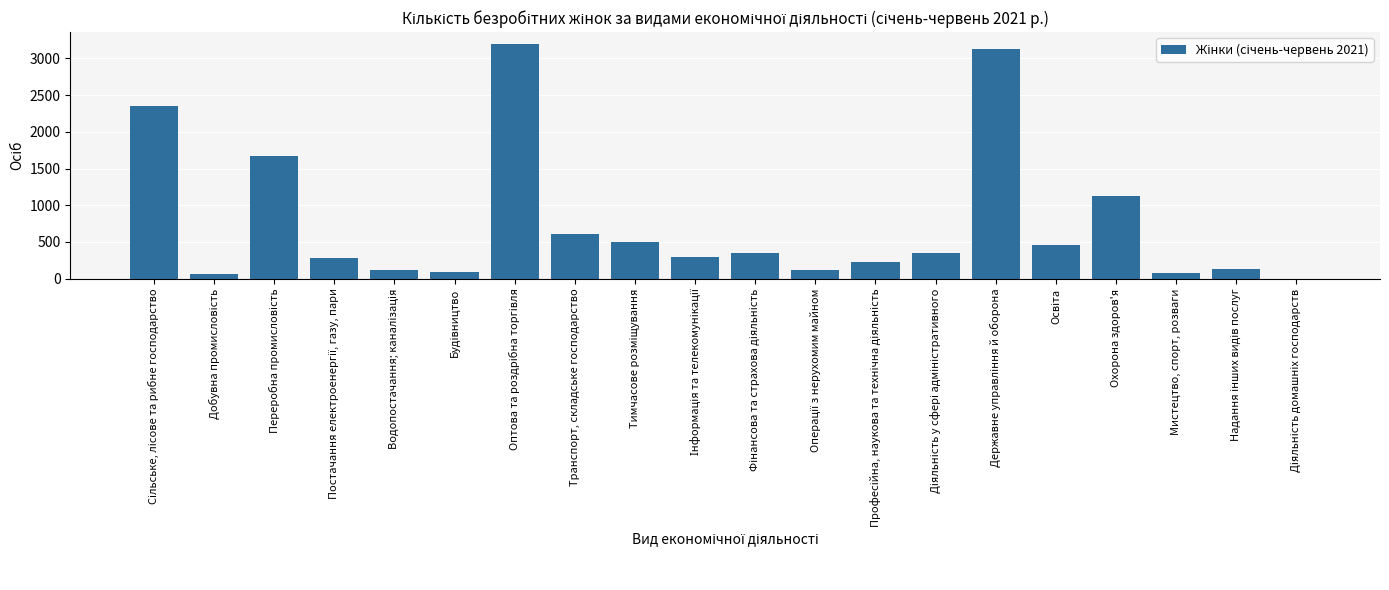

Are the bars horizontal?

No